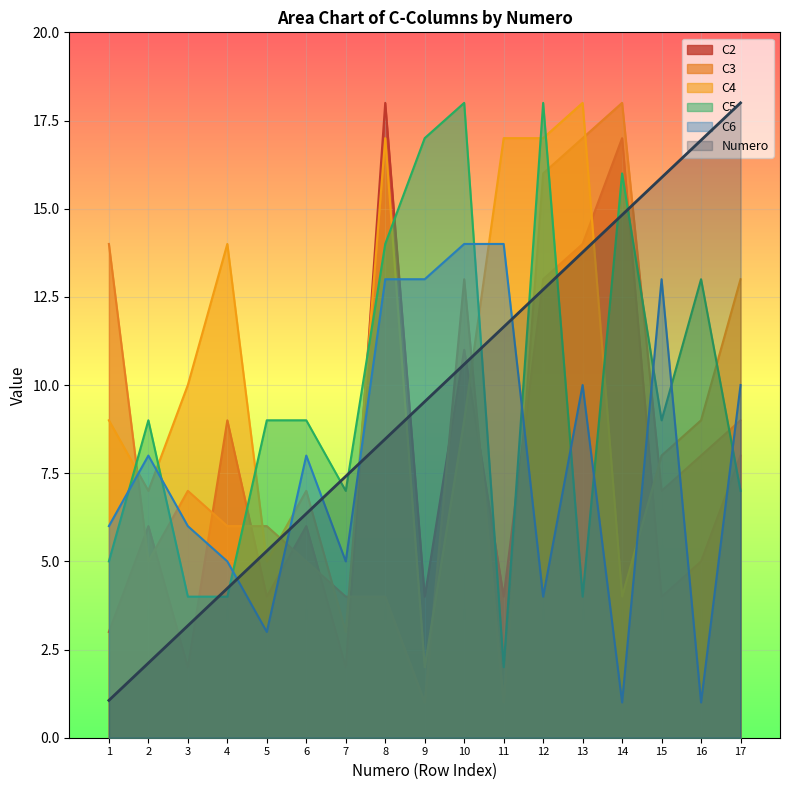

Does the chart display data point markers on the line(s)?

No